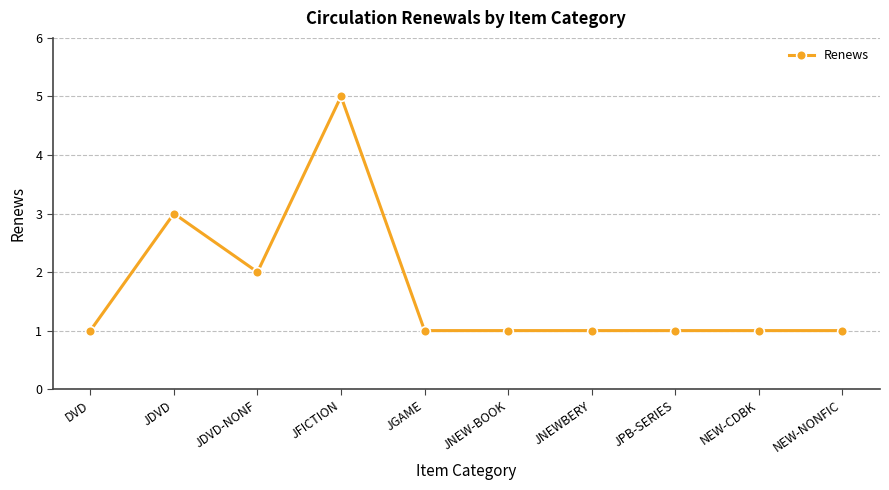

What is the average value?

2